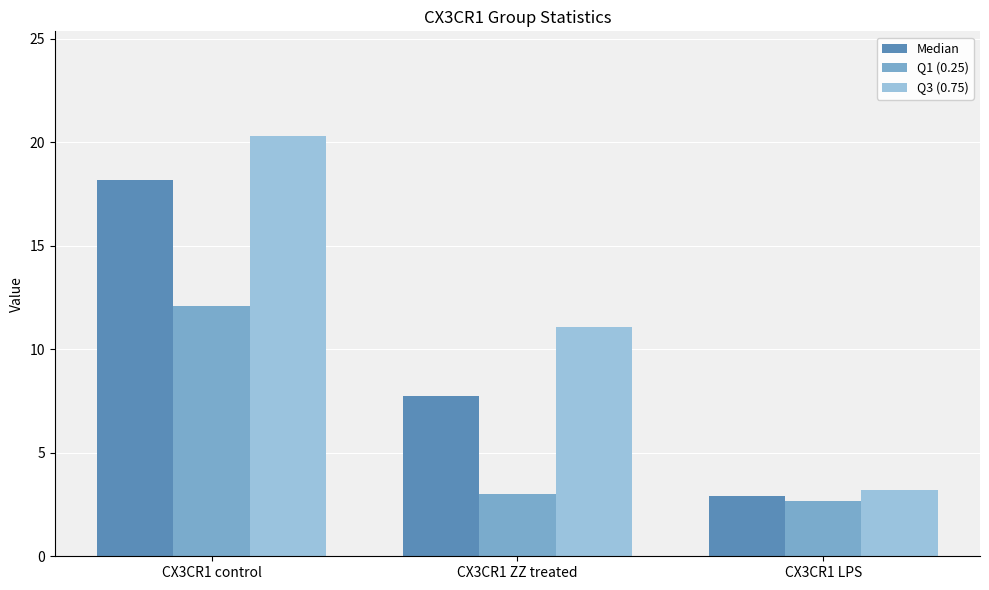

What is the difference between the maximum and minimum values in the Q1 (0.25) series?

9.4